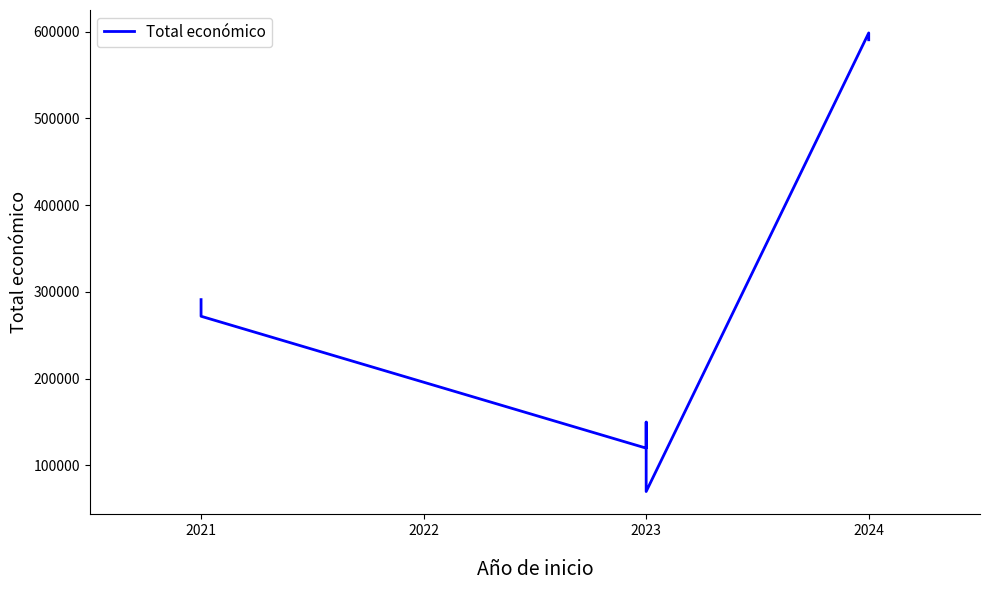

Does the chart display data point markers on the line(s)?

No